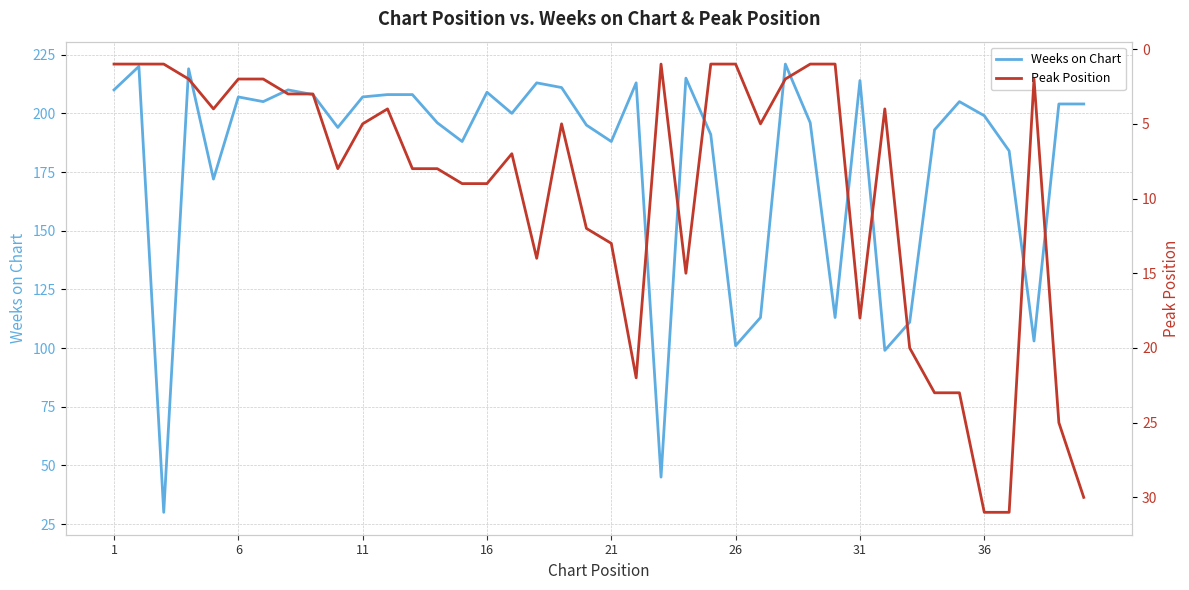

What is the maximum value for Weeks on Chart?

221